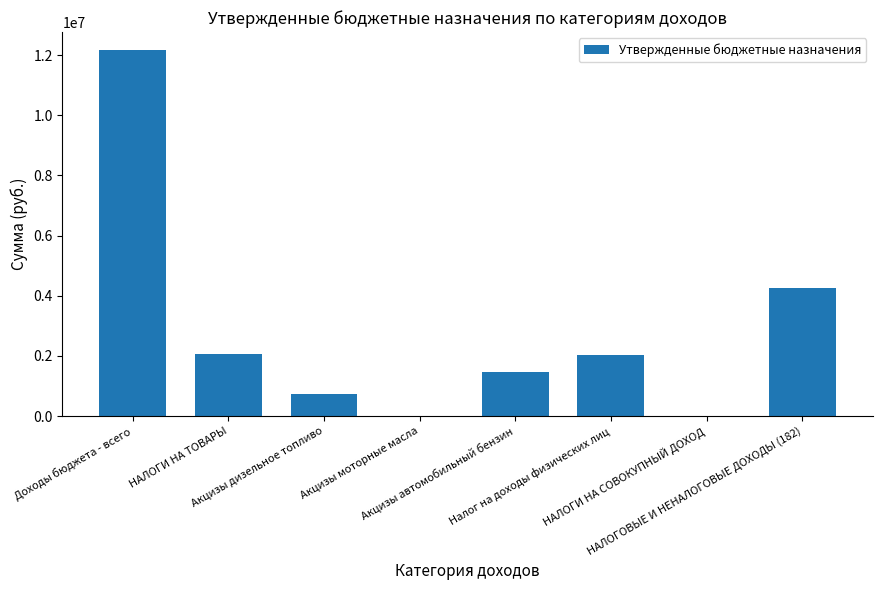

At which label does the data first exceed 2042500?

Доходы бюджета - всего